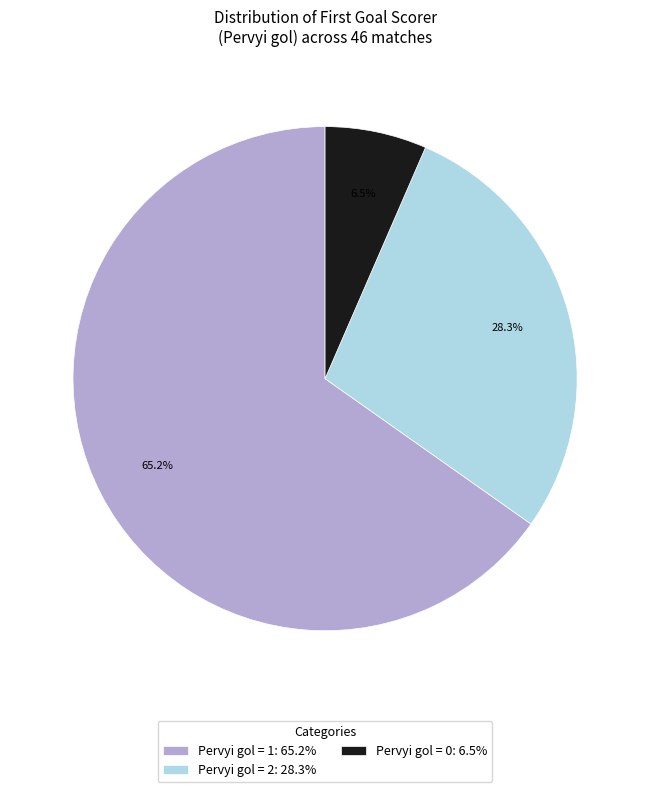

What is the ratio of the value at Pervyi gol = 1: 65.2% to the value at Pervyi gol = 2: 28.3%?

2.3